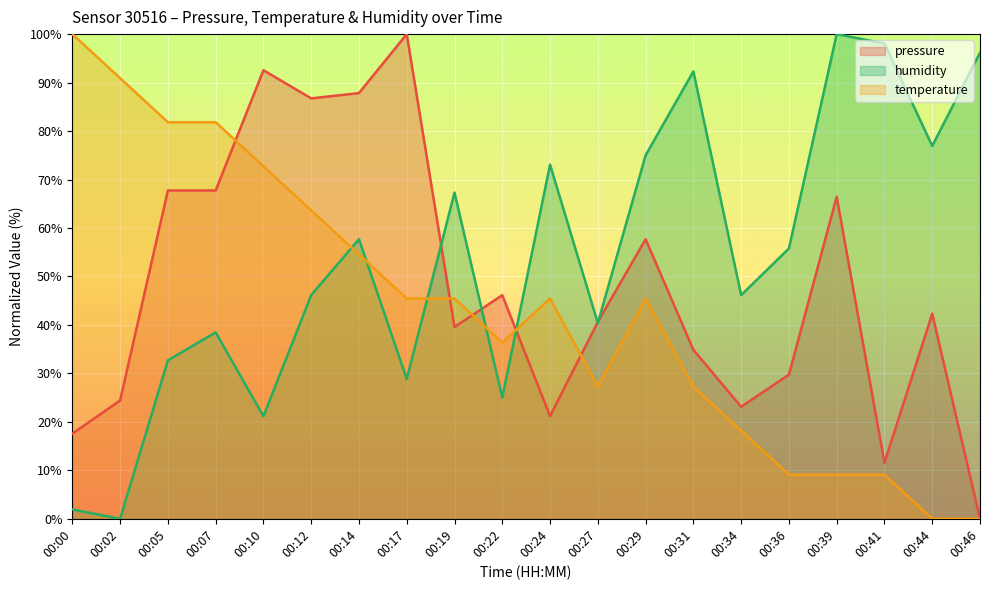

Which has a higher value, 00:29 or 00:19?

00:29